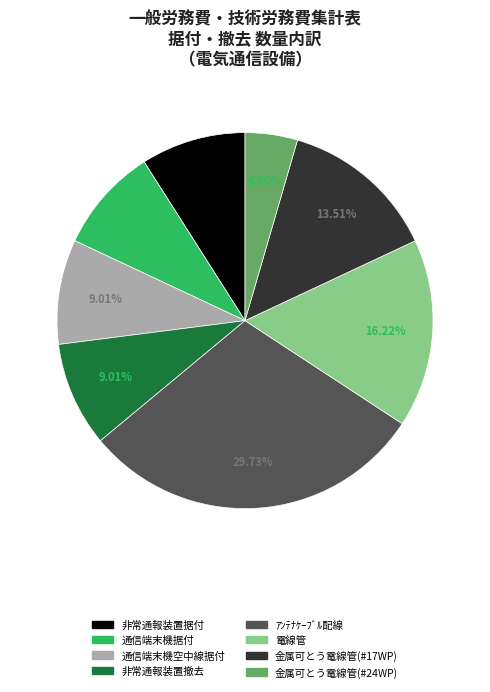

What is the smallest slice in the pie chart?

金属可とう電線管(#24WP)